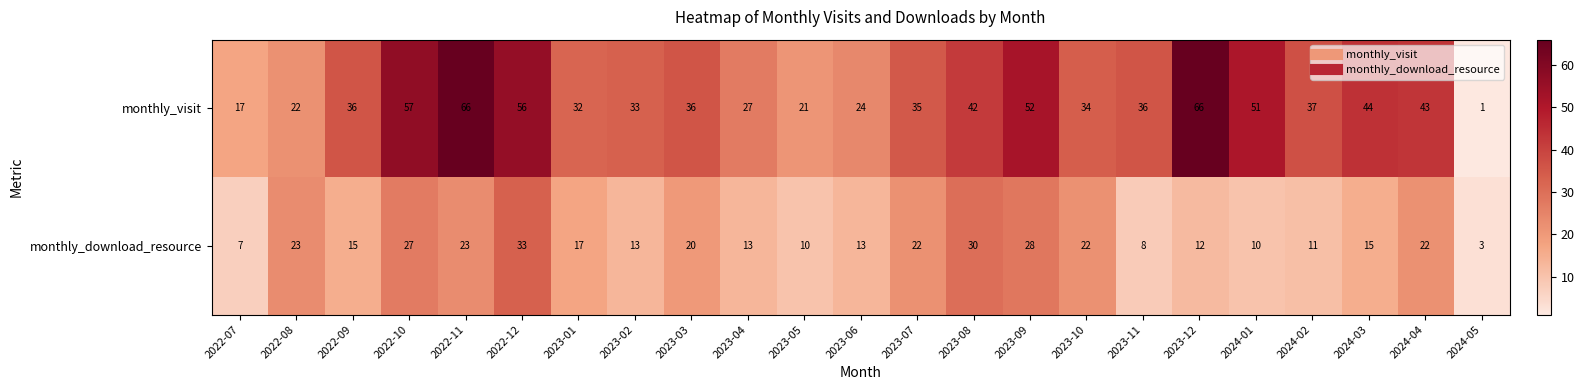

Which series changed the most between 2022-10 and 2024-03?

monthly_visit